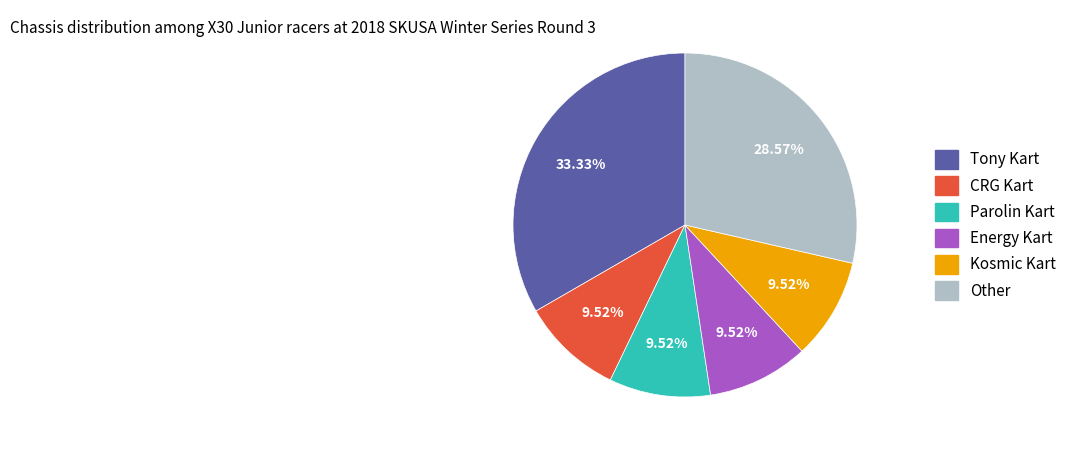

To the nearest percent, what is the difference between the Tony Kart and Energy Kart slice percentages?

24%